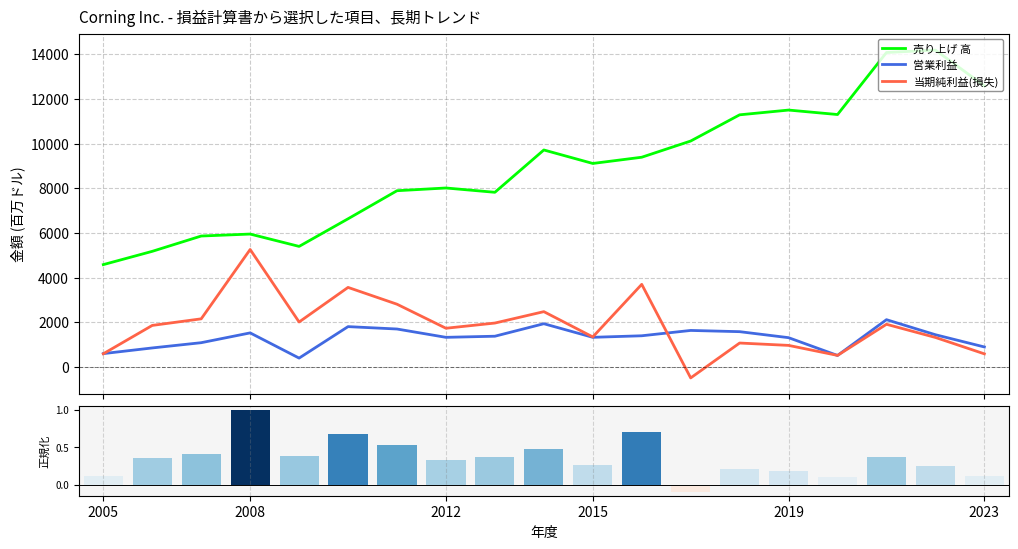

What are all the series names shown in the legend?

売り上げ 高, 営業利益, 当期純利益(損失), 当期純利益(損失) (正規化)